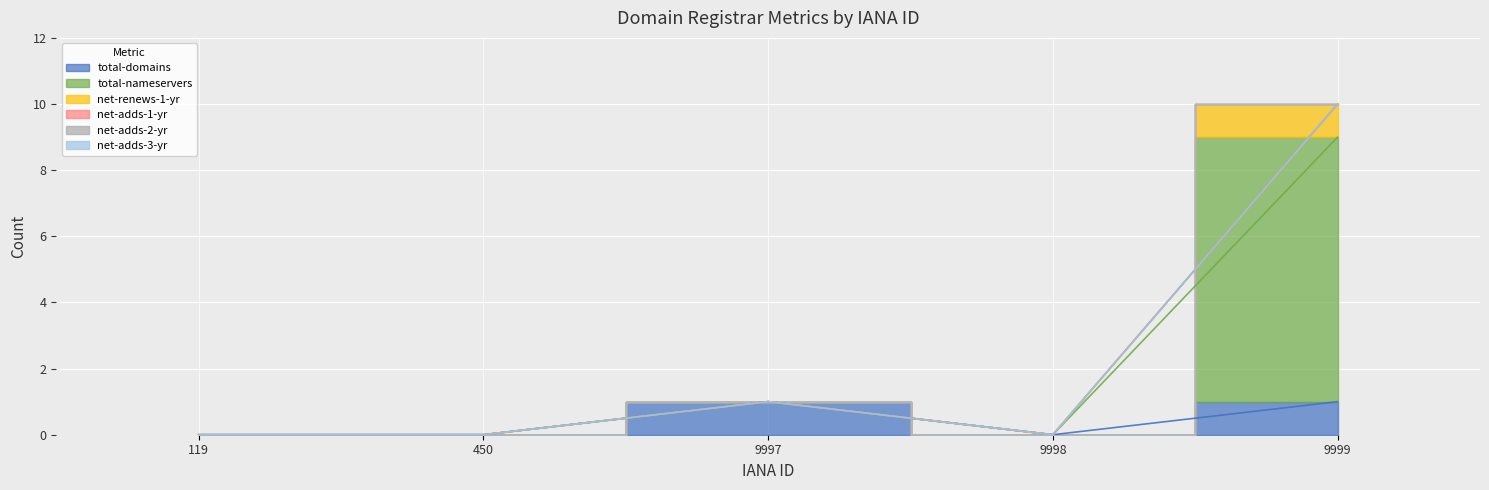

Which series has the widest spread of values?

total-nameservers